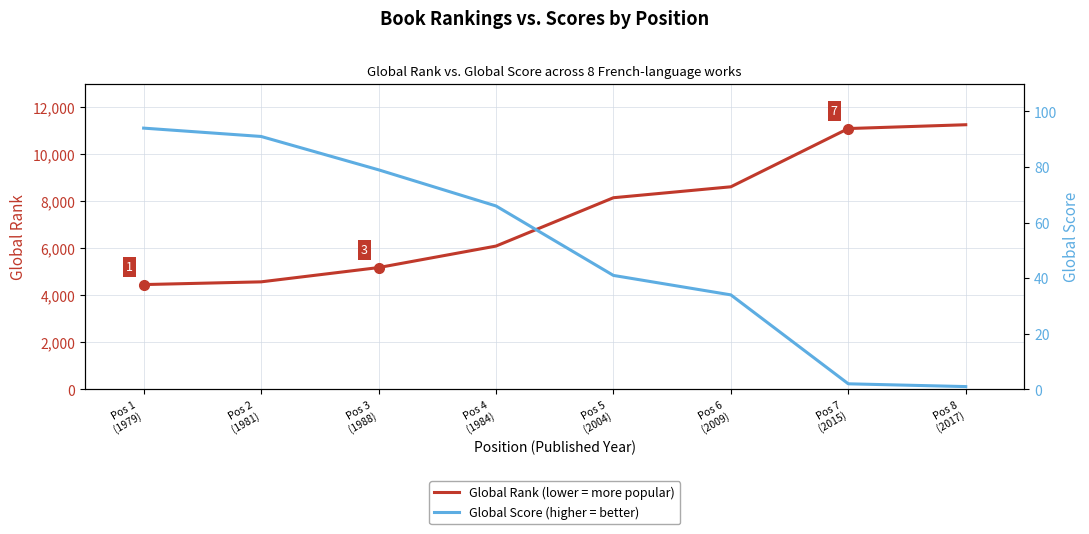

List the series in order of their overall mean, lowest first.

Global Score, Global Rank